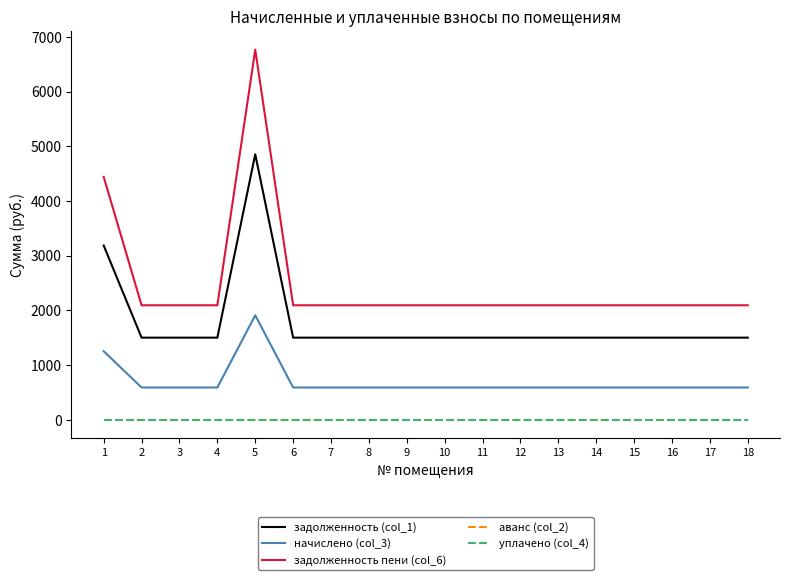

Is this an area chart (filled region under the line)?

No